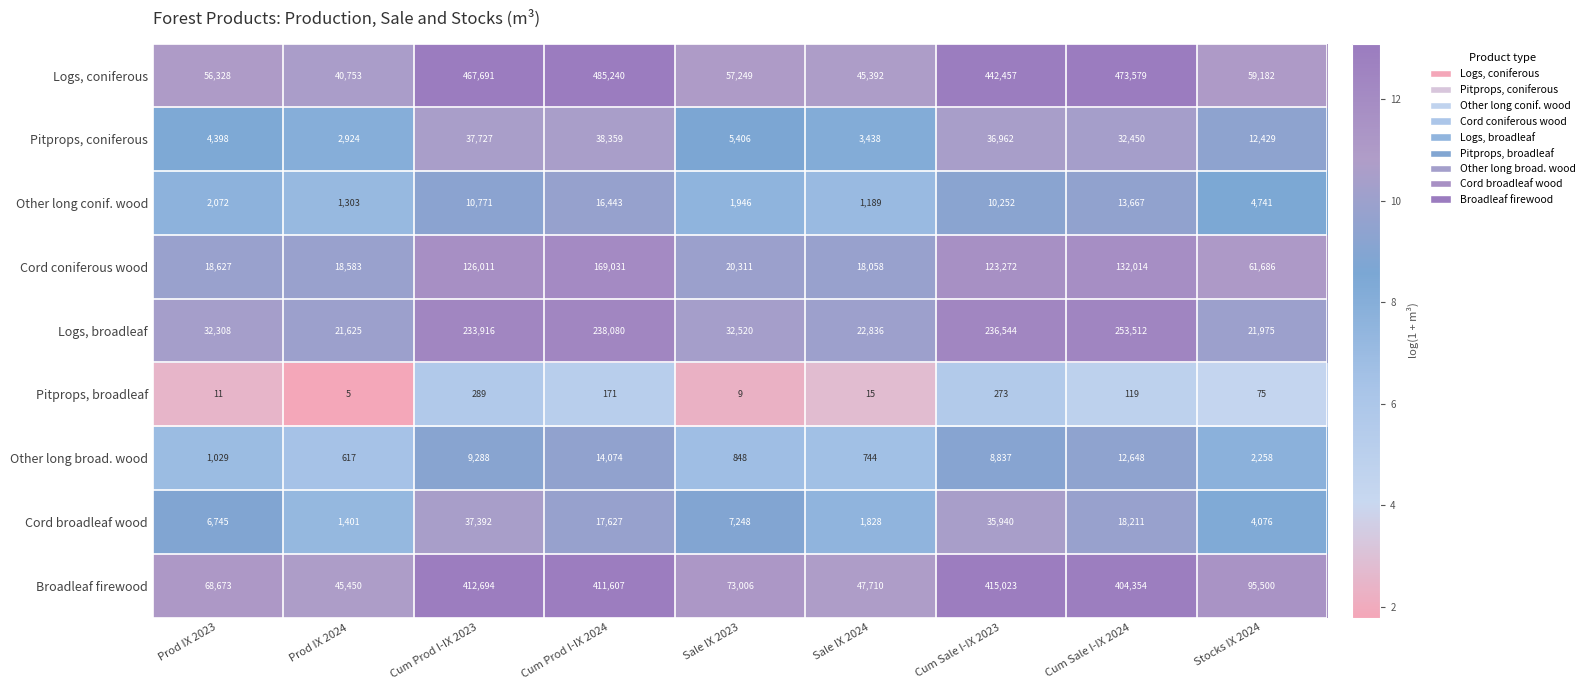

At Prod IX 2023, list the series in order from smallest to largest.

Pitprops, broadleaf, Other long broad. wood, Other long conif. wood, Pitprops, coniferous, Cord broadleaf wood, Cord coniferous wood, Logs, broadleaf, Logs, coniferous, Broadleaf firewood